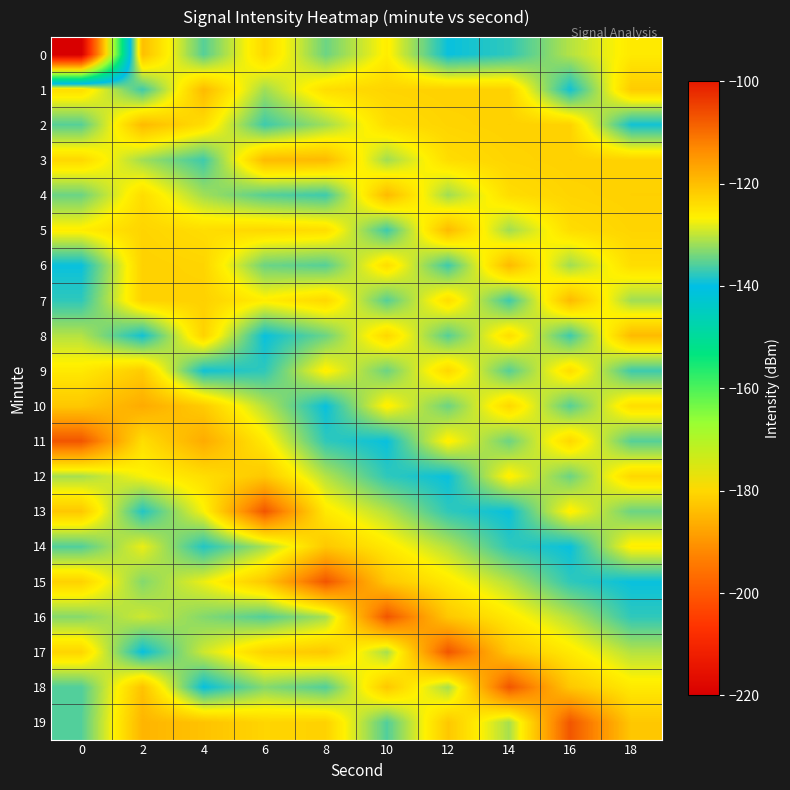

What is the difference between the highest and lowest values at 2?

22.2